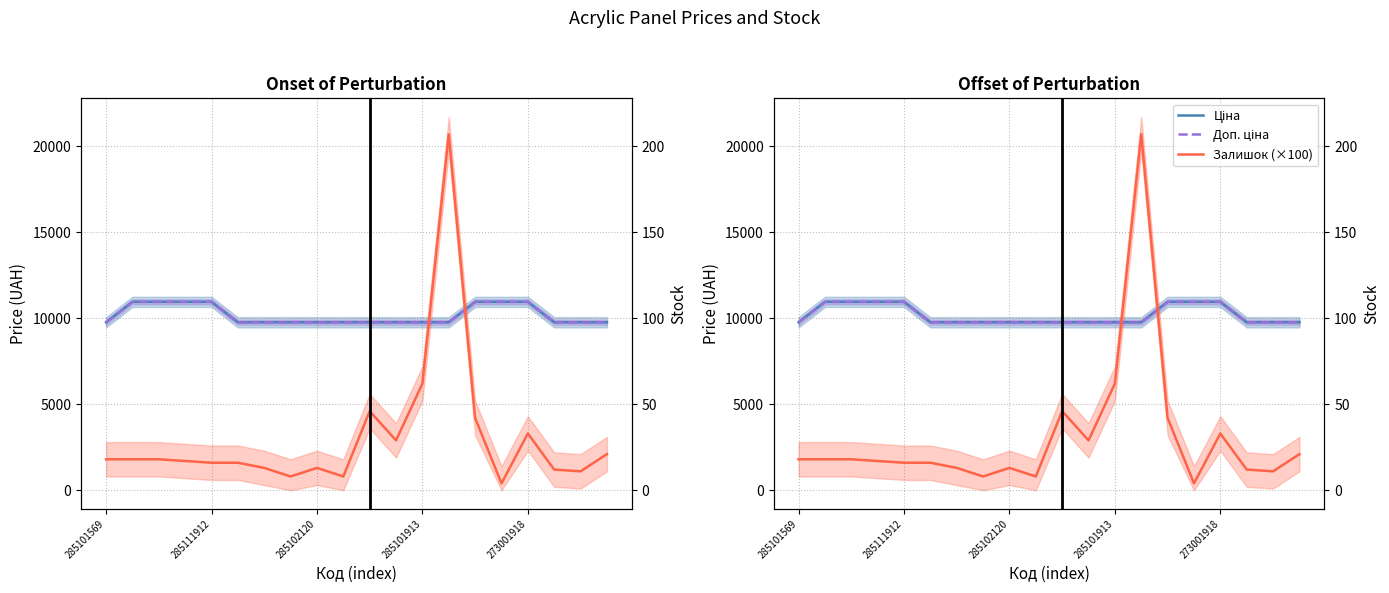

Which has a higher value, 13 or 14?

14